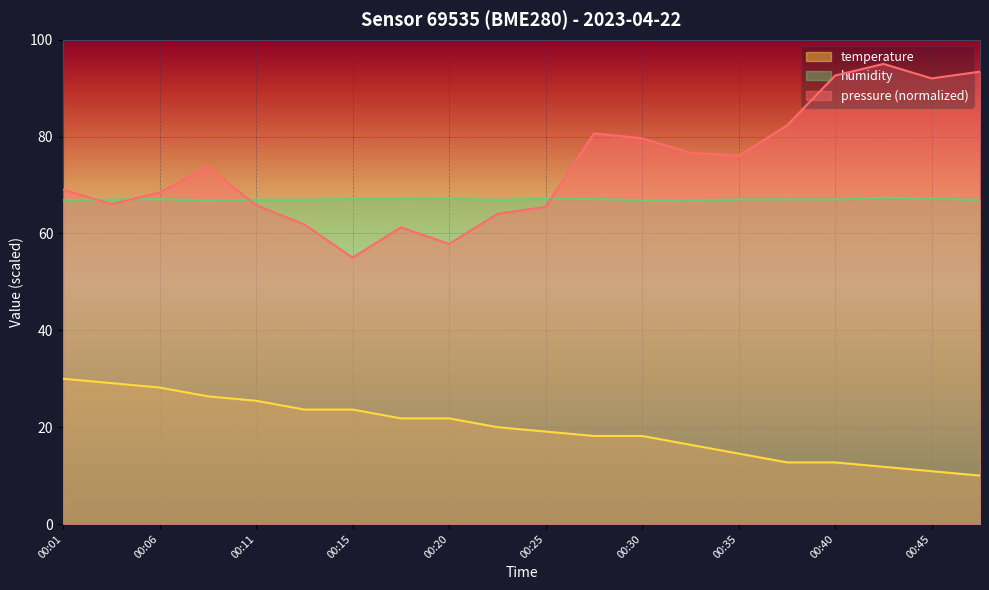

Which series has the widest spread of values?

pressure (normalized)